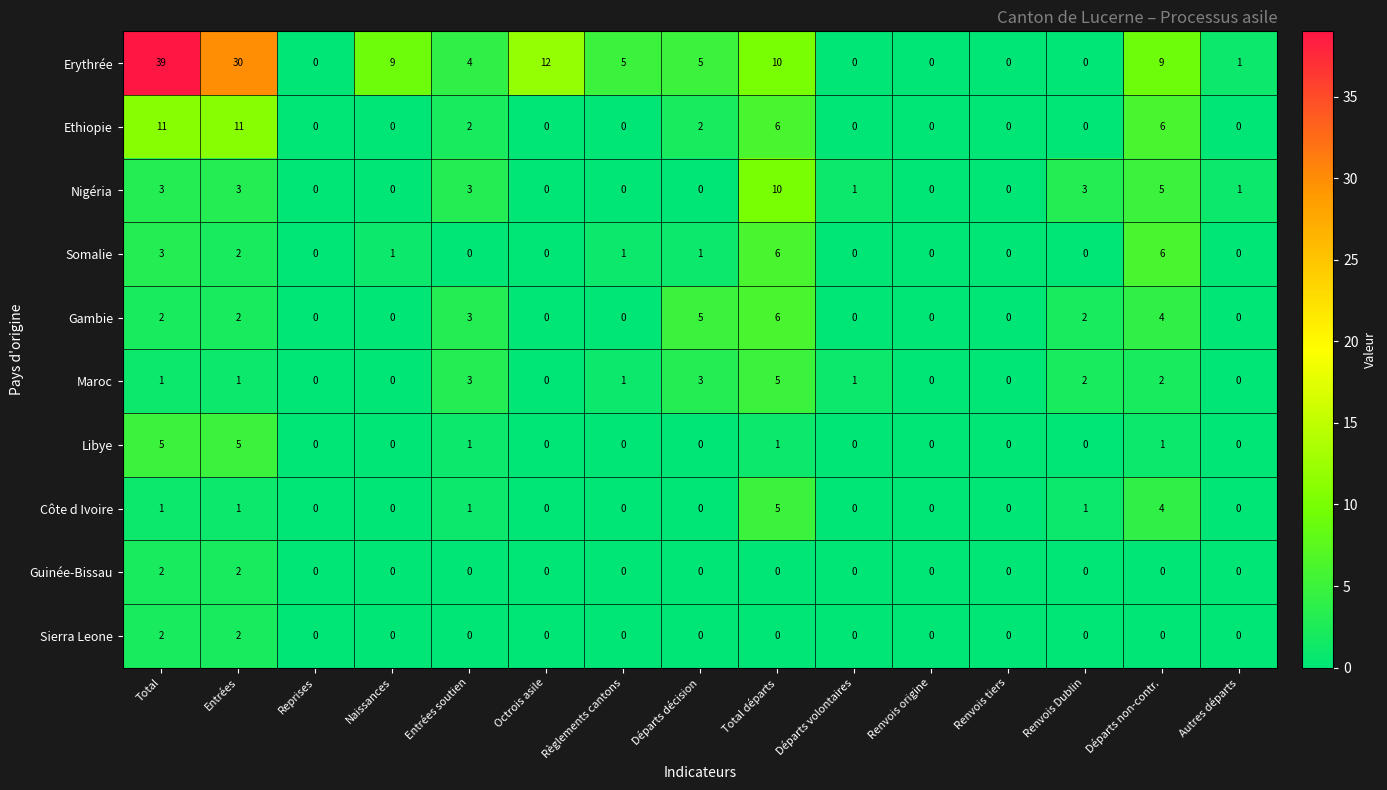

Which label corresponds to the largest value in the chart?

Total